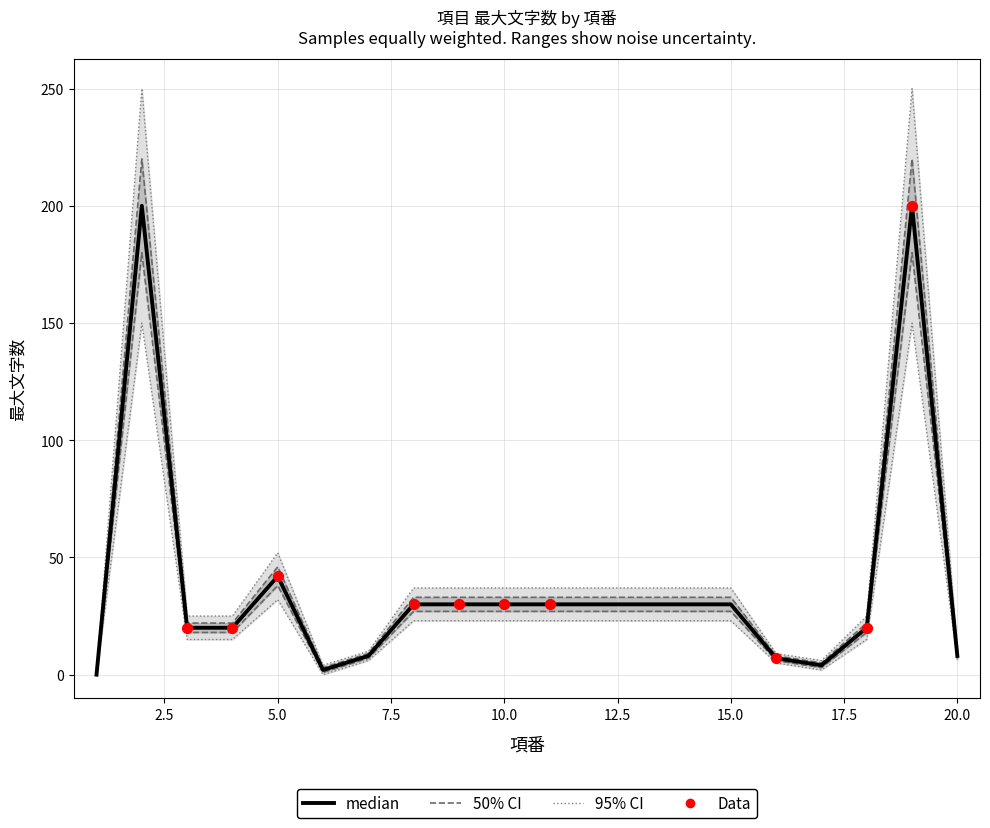

Which series reaches the maximum Y coordinate?

最大文字数_upper95